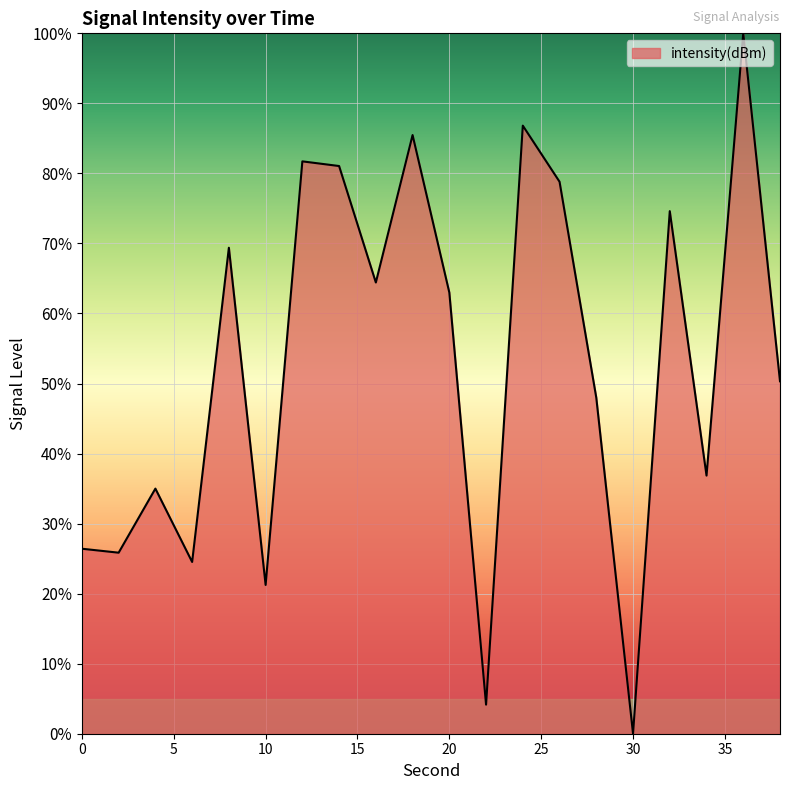

What is the difference between the maximum and minimum values?

100.0